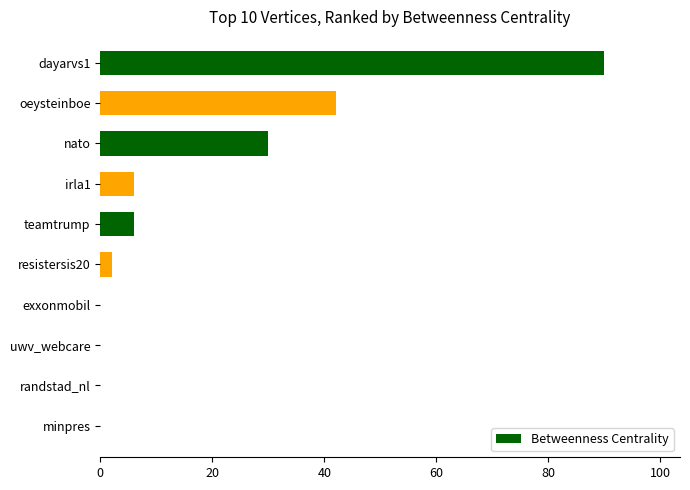

How many distinct data groups are displayed?

1